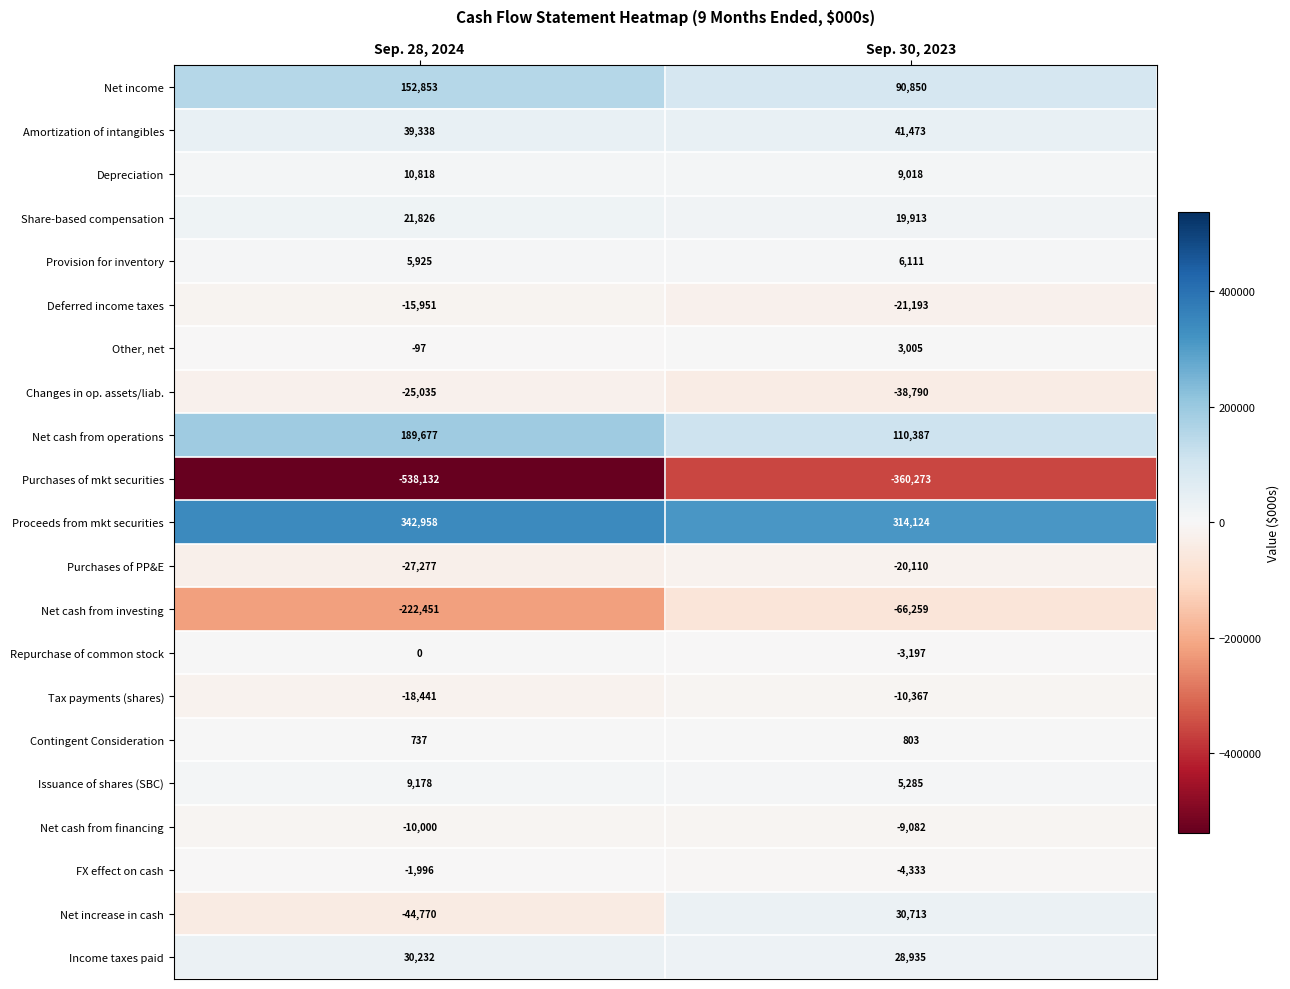

At Sep. 28, 2024, list the series in order from largest to smallest.

Proceeds from mkt securities, Net cash from operations, Net income, Amortization of intangibles, Income taxes paid, Share-based compensation, Depreciation, Issuance of shares (SBC), Provision for inventory, Contingent Consideration, Repurchase of common stock, Other, net, FX effect on cash, Net cash from financing, Deferred income taxes, Tax payments (shares), Changes in op. assets/liab., Purchases of PP&E, Net increase in cash, Net cash from investing, Purchases of mkt securities